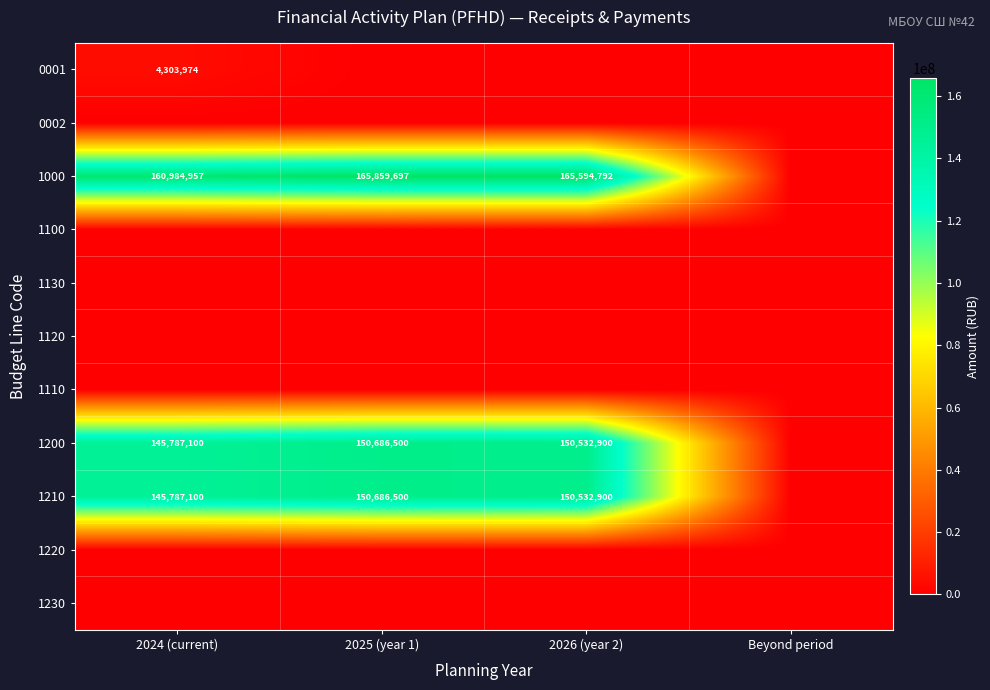

What is the difference between the 1000 values at 2025 (year 1) and 2024 (current)?

4874740